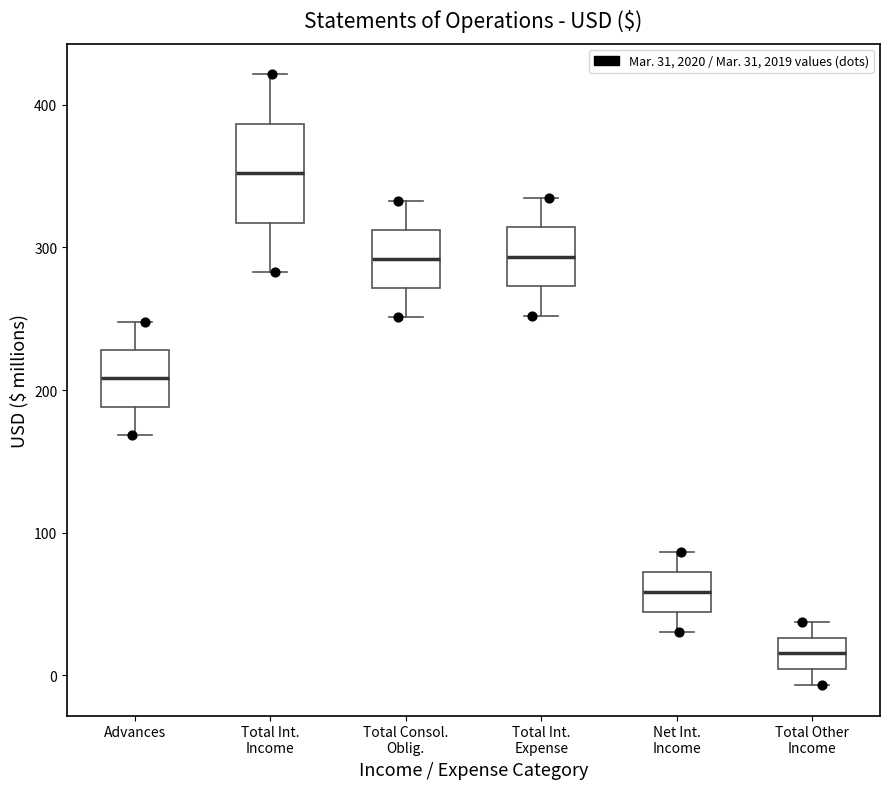

Comparing the boxes themselves (not the whiskers), which one is the tallest?

Total Int. Income